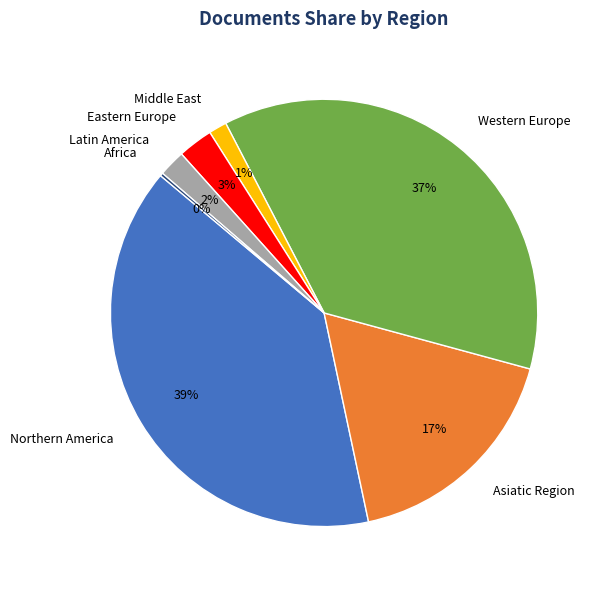

Which category has the biggest portion of the pie?

Northern America